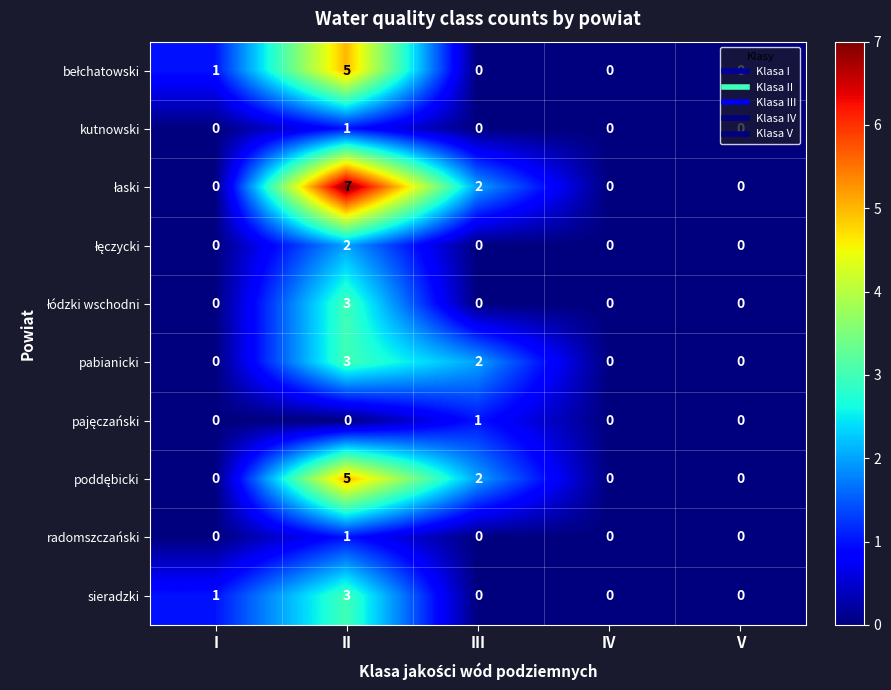

What is the total value across all series at III?

7